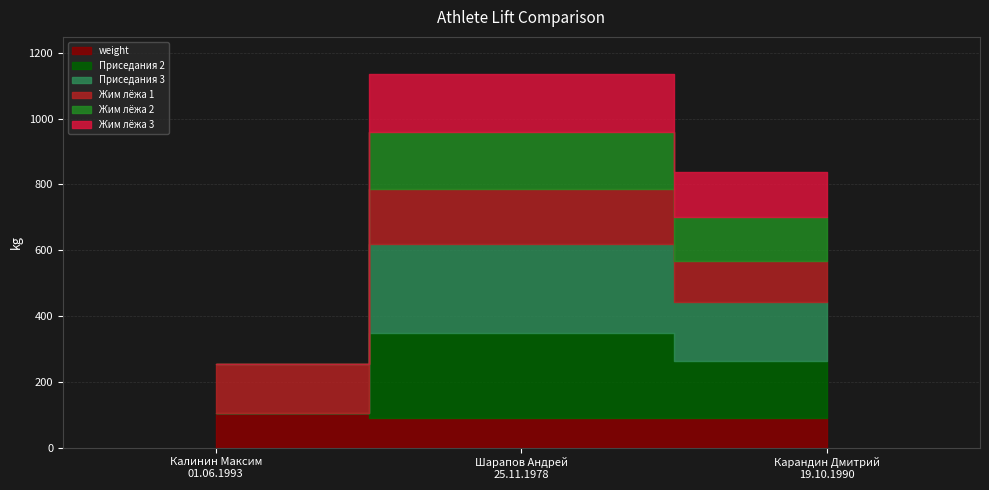

What position from the right is Шарапов Андрей
25.11.1978?

2